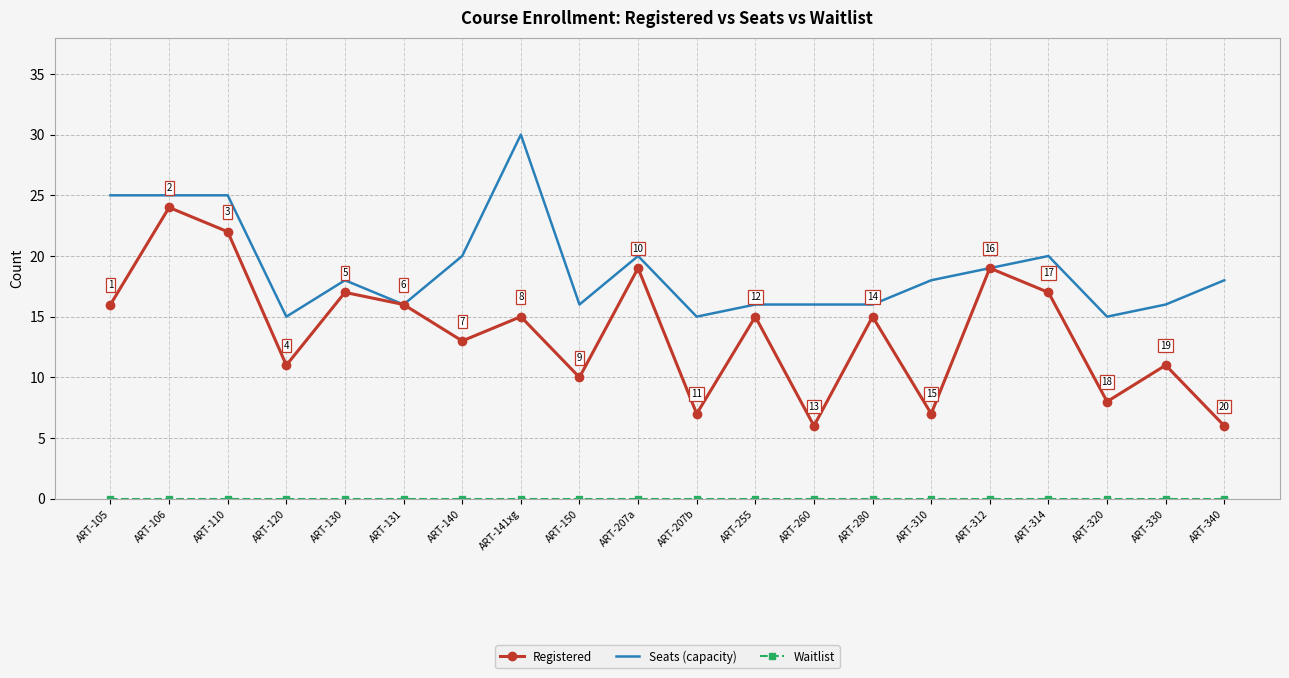

In Registered, how many points are higher than both neighbors (excluding endpoints)?

8